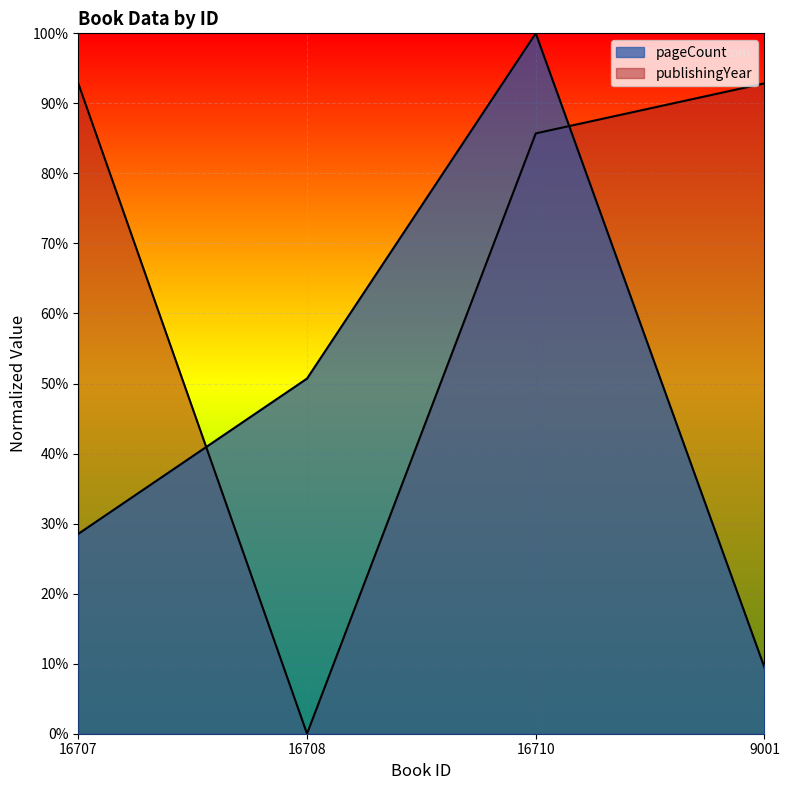

Which series has the largest range (max minus min)?

publishingYear